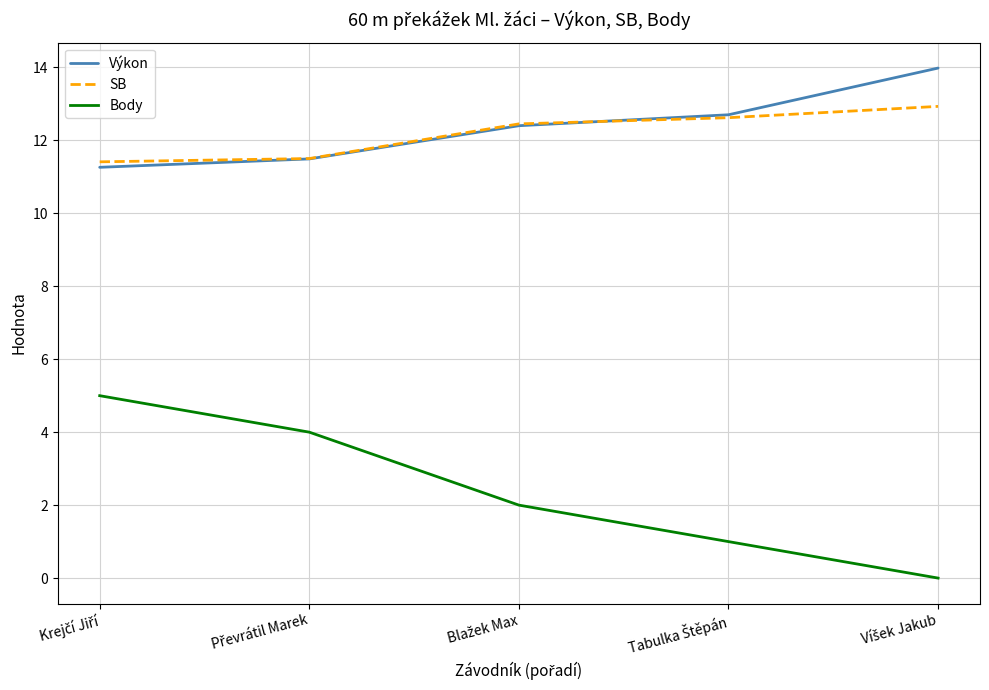

Which series has the widest spread of values?

Body